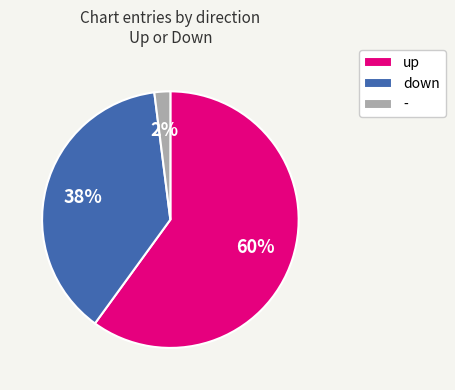

How many segments does this pie chart have?

3